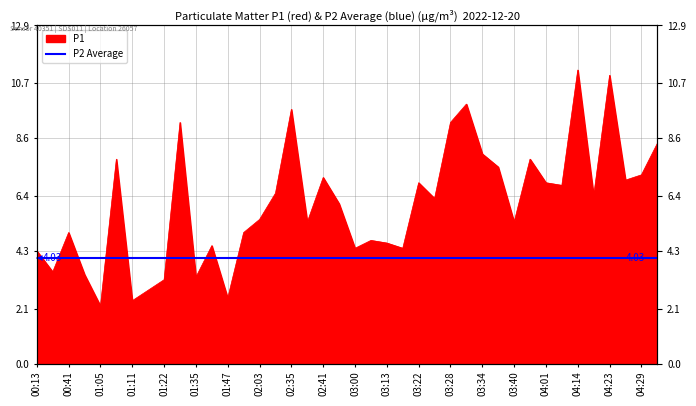

Reading left to right, what are all the values shown in this chart?

4.3	3.5	5.0	3.4	2.2	7.8	2.4	2.8	3.2	9.2	3.3	4.5	2.5	5.0	5.5	6.5	9.7	5.4	7.1	6.1	4.4	4.7	4.6	4.4	6.9	6.3	9.2	9.9	8.0	7.5	5.4	7.8	6.9	6.8	11.2	6.4	11.0	7.0	7.2	8.4